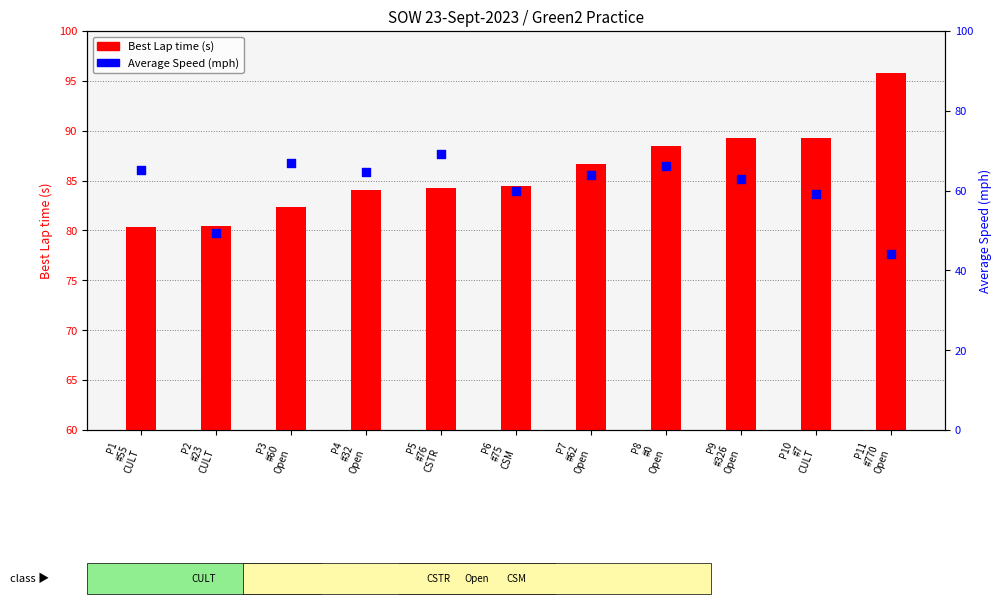

At how many categories does at least one series exceed 67?

11